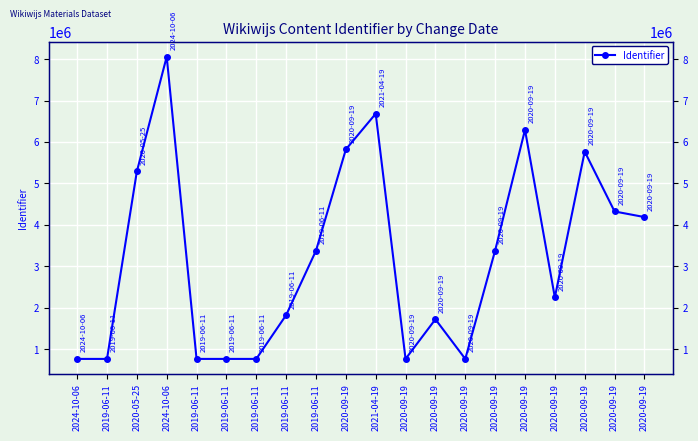

Reading left to right, list all the values displayed in this chart.

2024-10-06=770786	2019-06-11=770788	2020-05-25=5289617	2024-10-06=8056576	2019-06-11=770789	2019-06-11=770794	2019-06-11=770798	2019-06-11=1827125	2019-06-11=3380521	2020-09-19=5820797	2021-04-19=6682335	2020-09-19=770803	2020-09-19=1726306	2020-09-19=770807	2020-09-19=3384193	2020-09-19=6293858	2020-09-19=2253469	2020-09-19=5768071	2020-09-19=4325564	2020-09-19=4190383